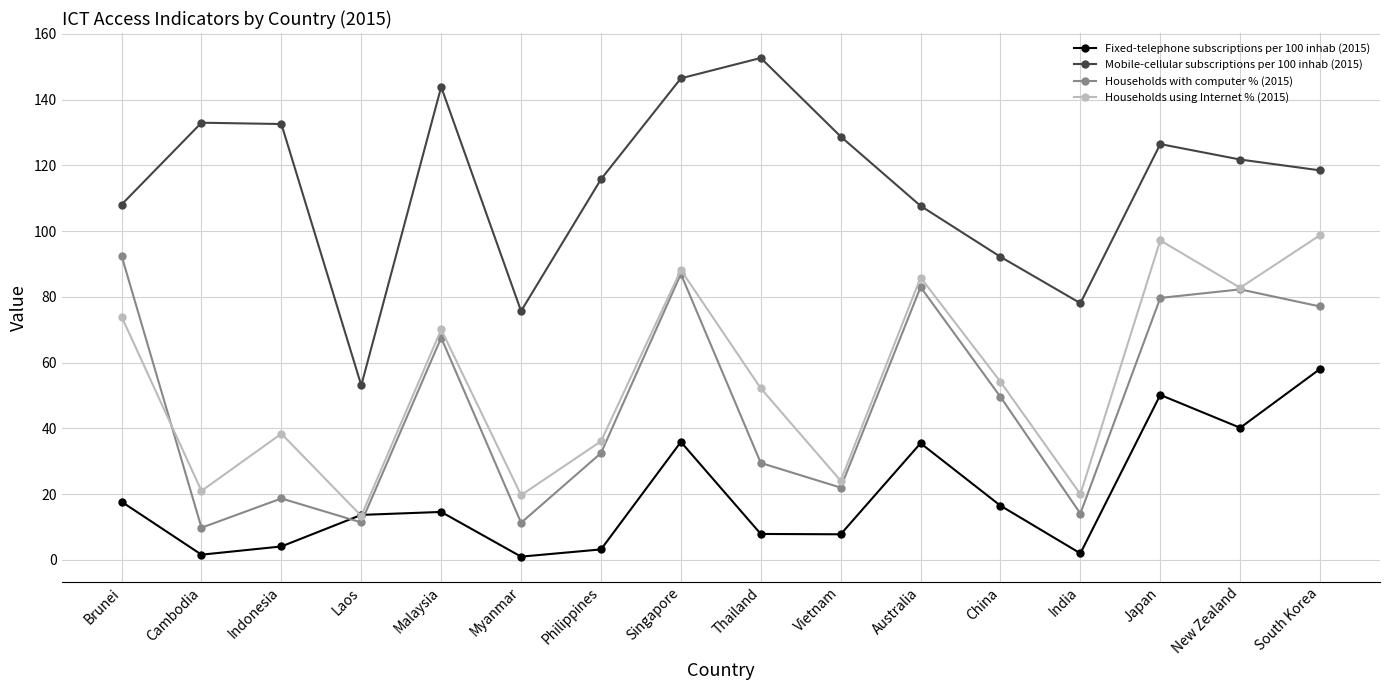

True or false: Mobile-cellular subscriptions per 100 inhab (2015) and Fixed-telephone subscriptions per 100 inhab (2015) cross at least once.

False